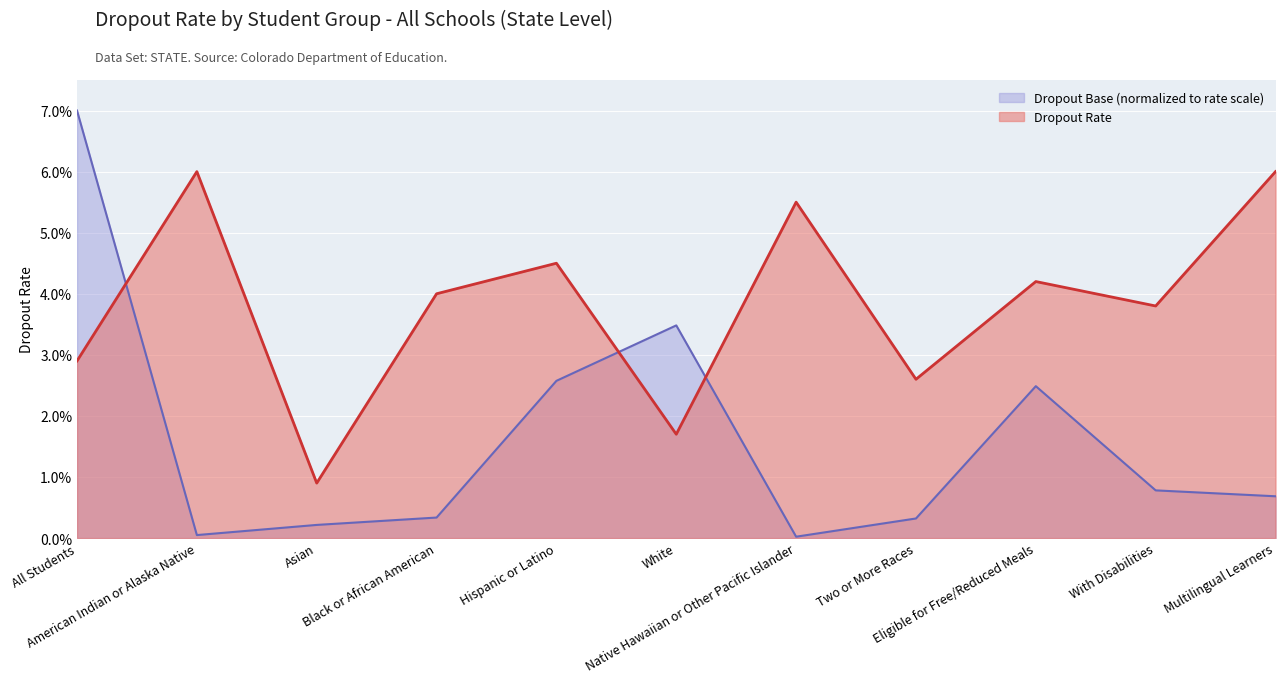

What are all the series names shown in the legend?

Dropout Base (normalized to rate scale), Dropout Rate